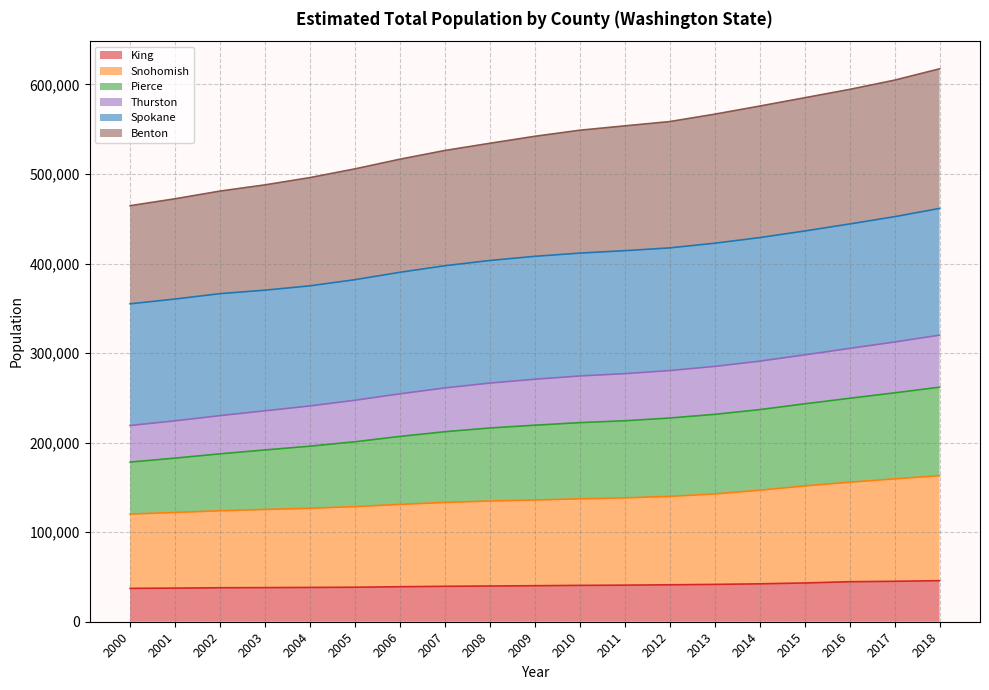

At which category is the sum across all series the highest?

2018